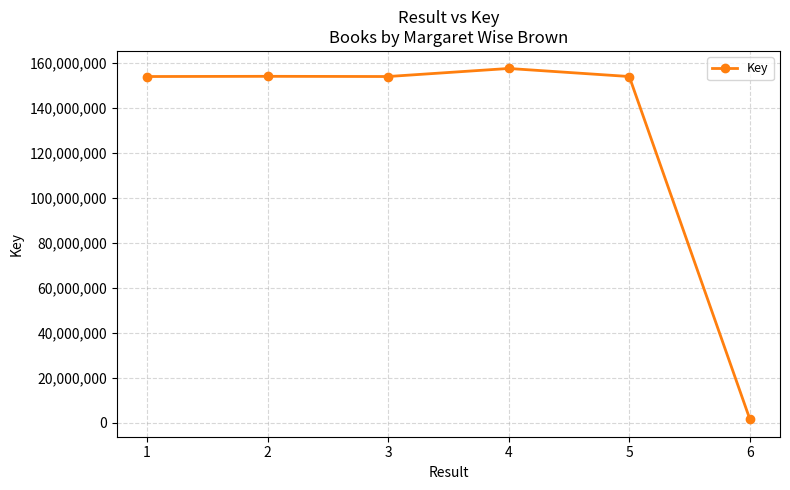

The chart shows a value of 1664557 at 6. True or false?

True